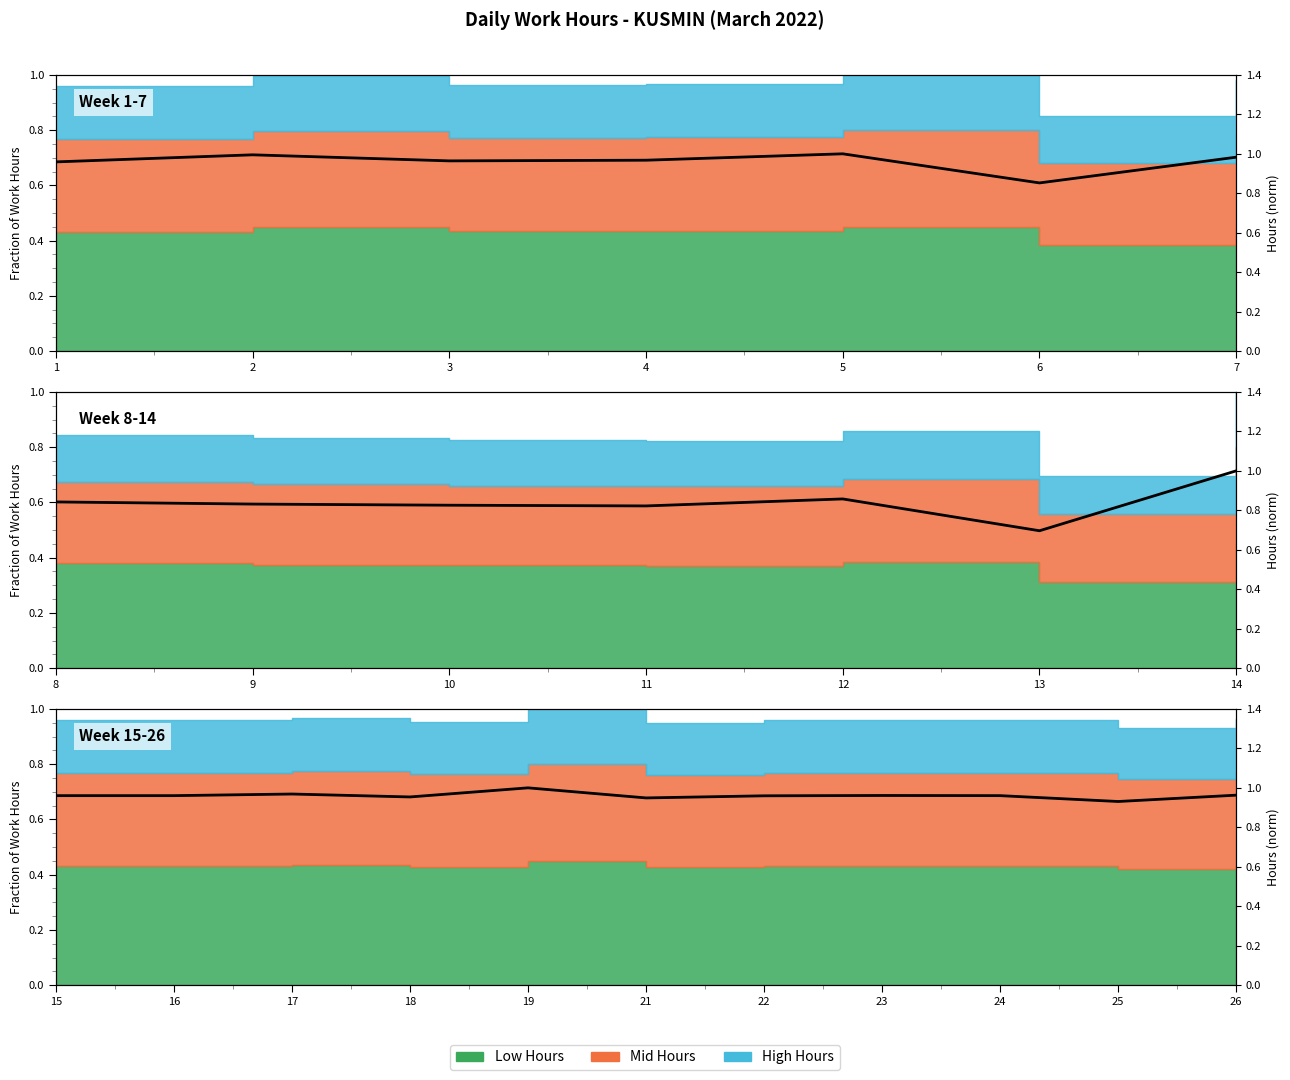

What is the value of the 7th point from the left?

1.0